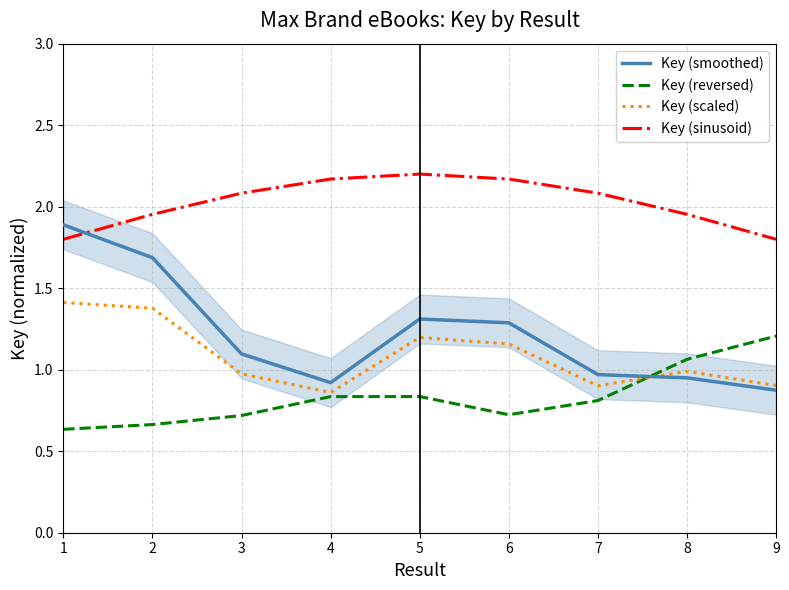

How many interior local valleys does the Key (scaled) series have?

2